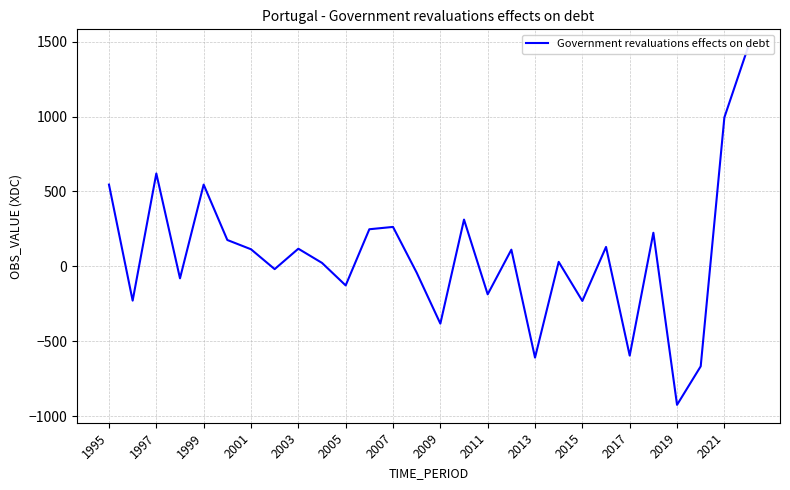

True or false: the data has more than 2 interior local peaks.

True